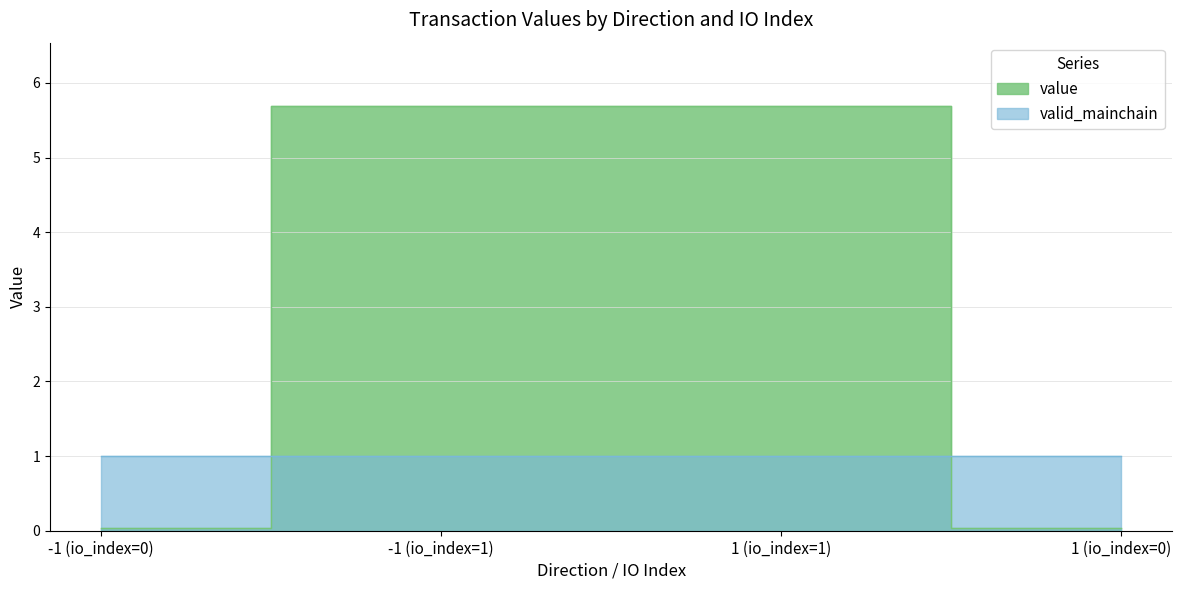

What is the label of the 2nd point from the left?

-1 (io_index=1)